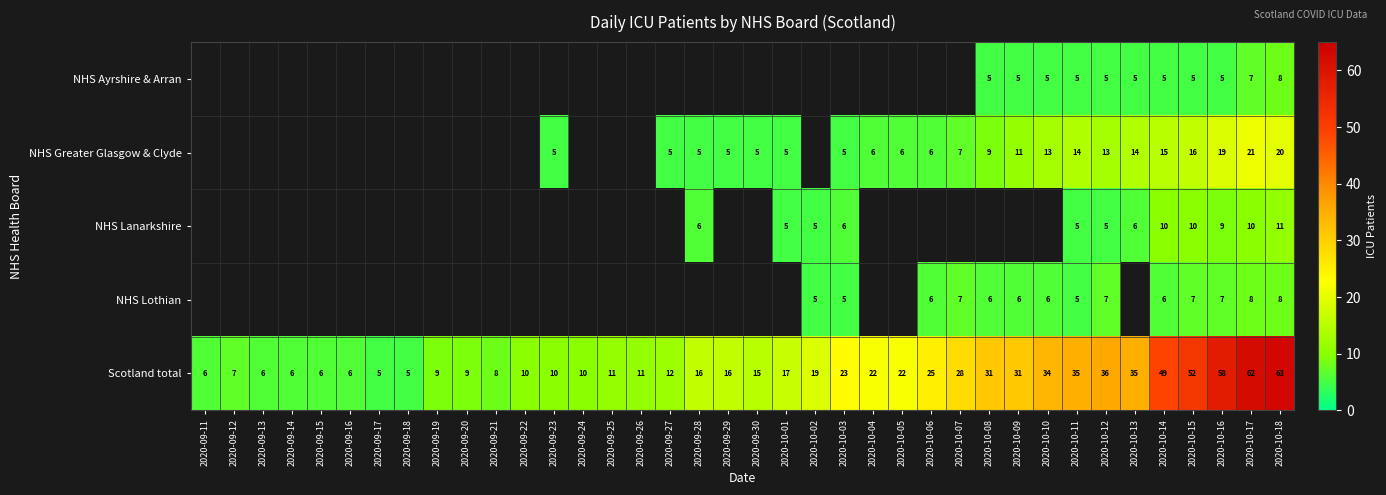

Count the number of data series in this chart.

5